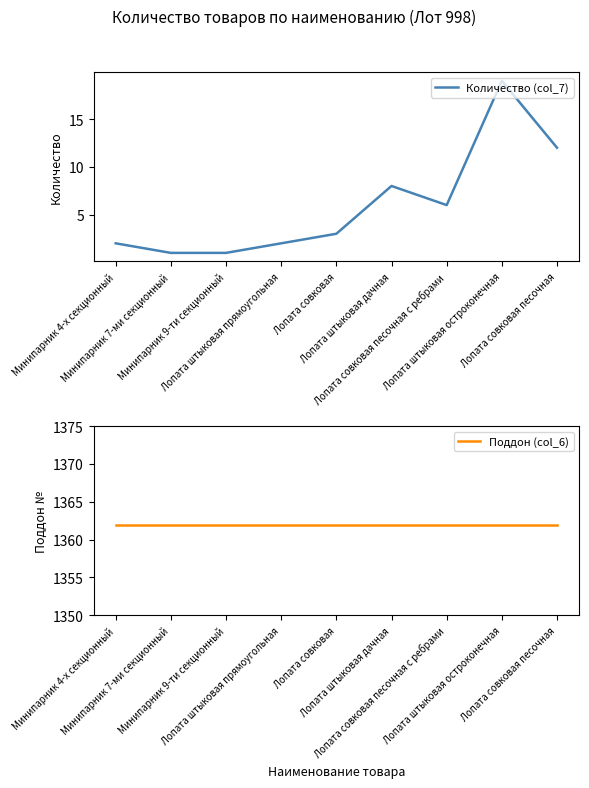

True or false: Поддон (col_6) and Количество (col_7) cross at least once.

False